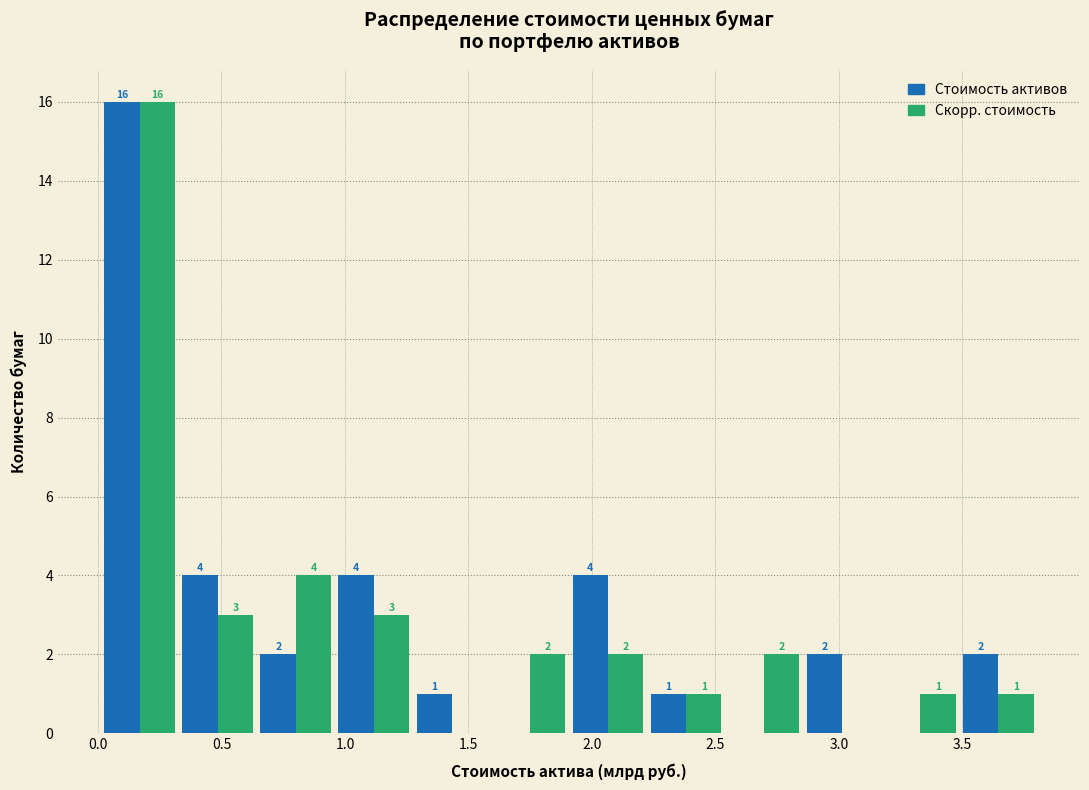

In the Скорр. стоимость series, which range on the x-axis has the tallest bar?

0.00 to 0.35